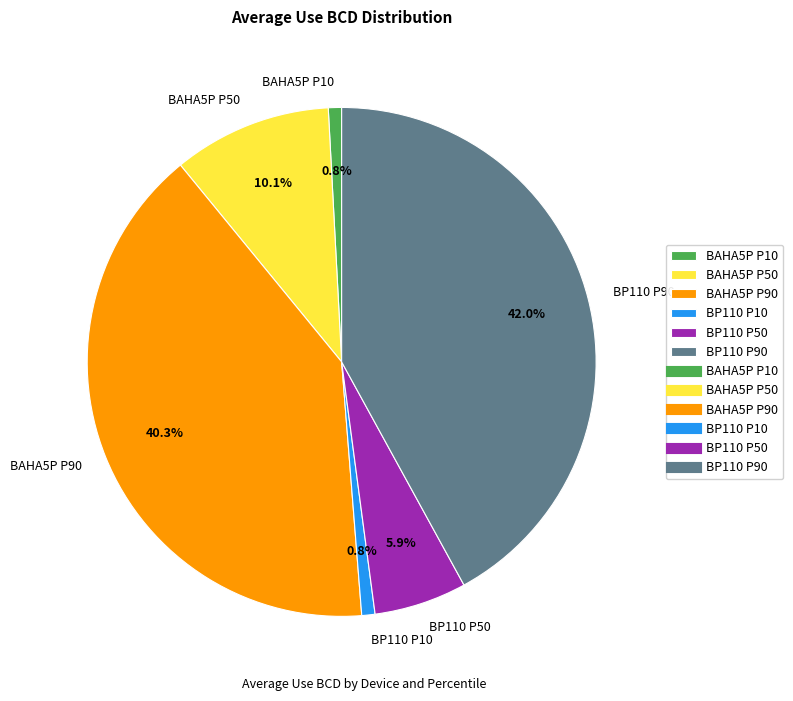

The BP110 P50 slice represents 1% of the pie. True or false?

False